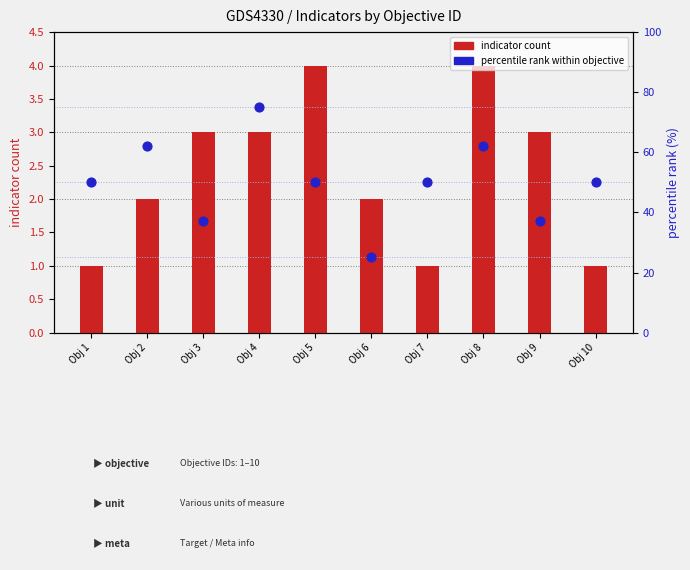

At how many categories does at least one series exceed 33?

9